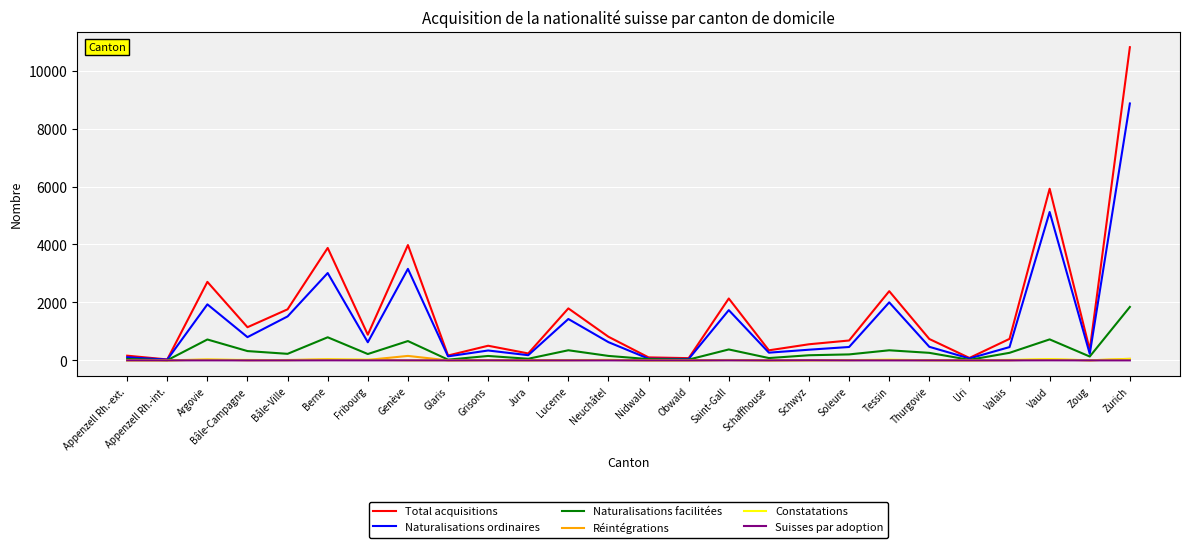

What is the total value across all series at Schaffhouse?

694